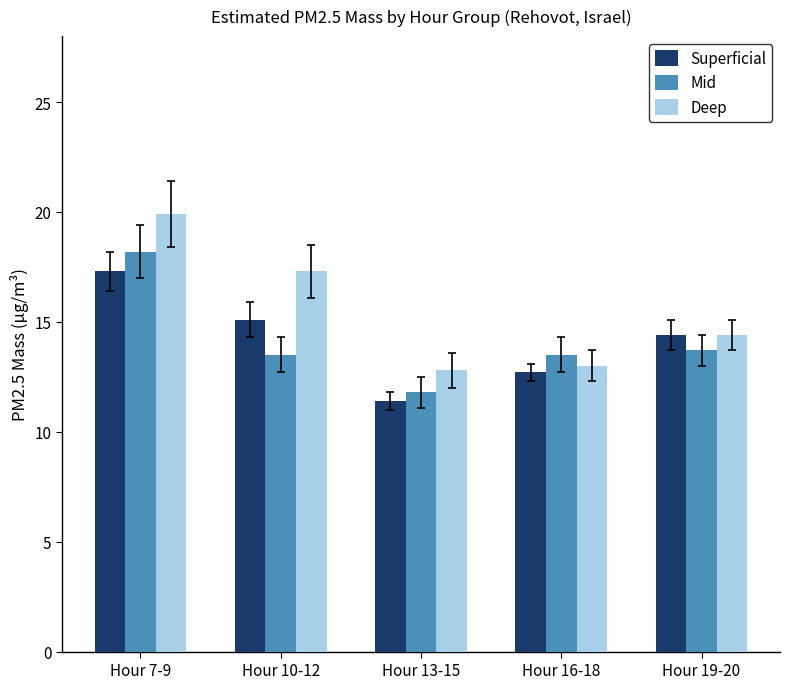

The Superficial series shows 18.7 at Hour 13-15. True or false?

False